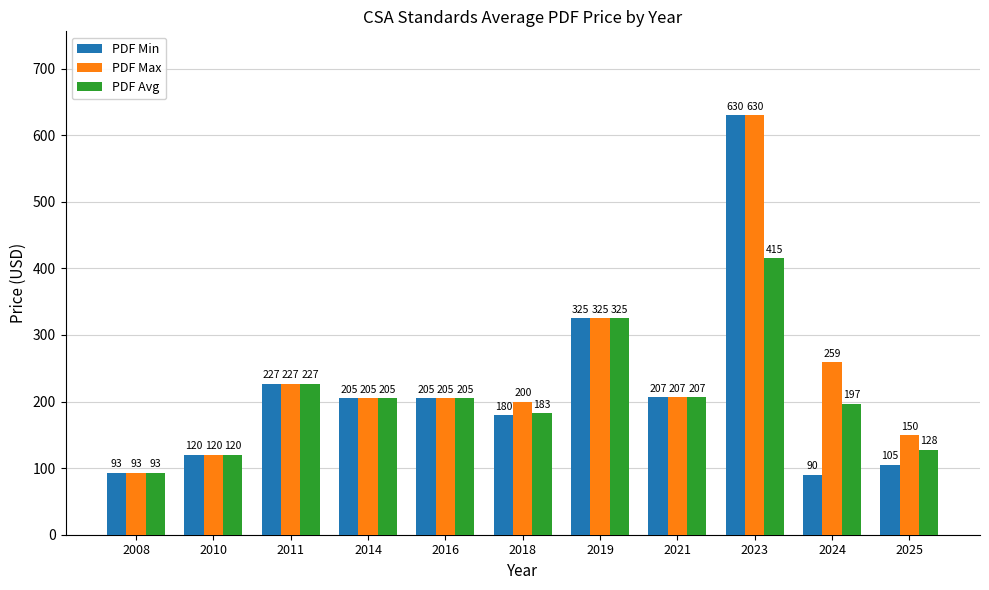

The PDF Max series shows 150.0 at 2025. True or false?

True